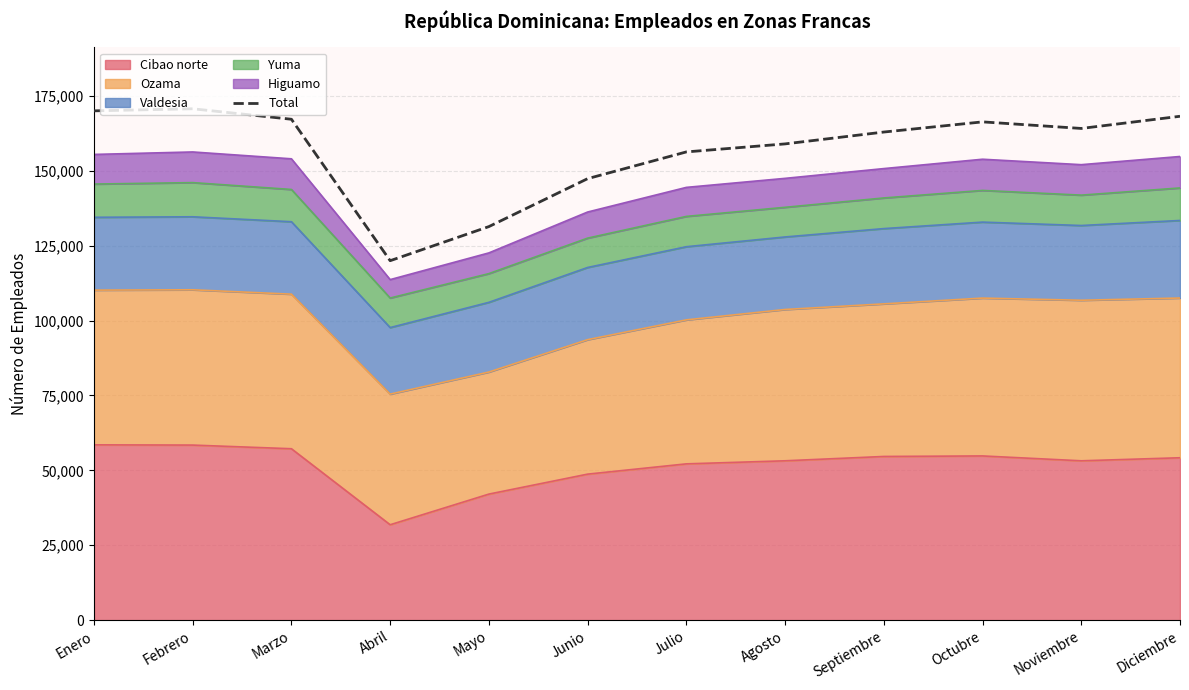

What is the label of the 10th point from the left?

Octubre